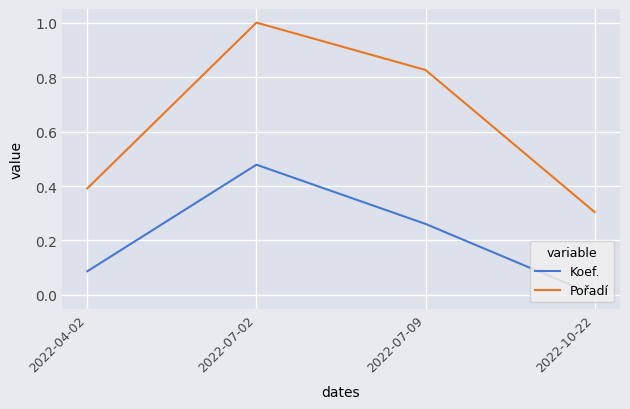

The value of Pořadí at 2022-10-22 is 0.3. True or false?

True